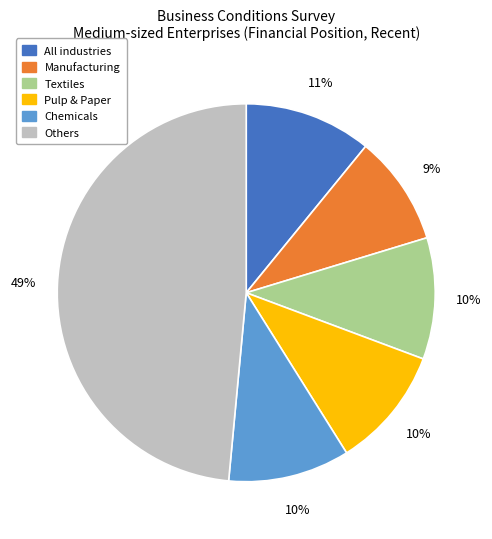

To the nearest percent, what is the average slice percentage?

17%